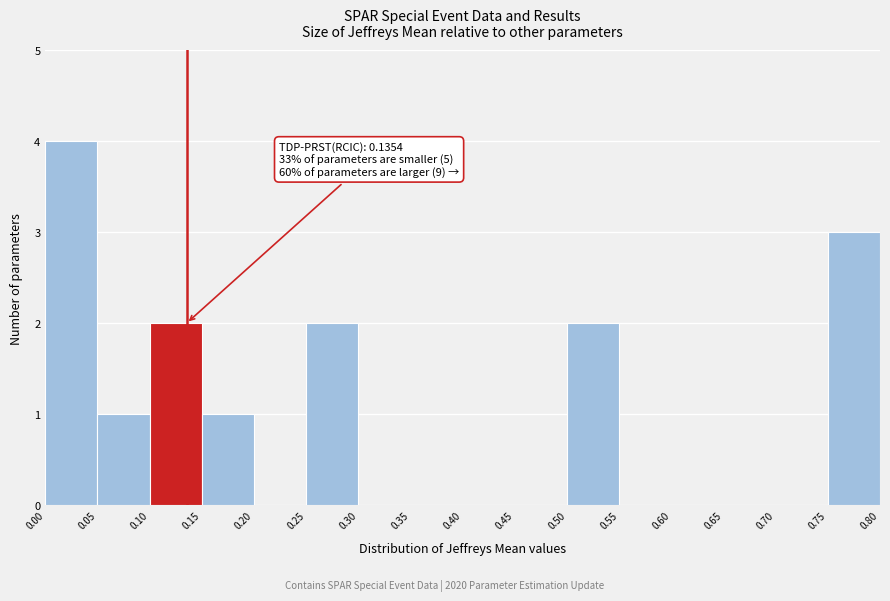

Over which range of the x-axis is the bar tallest?

0.00 to 0.05